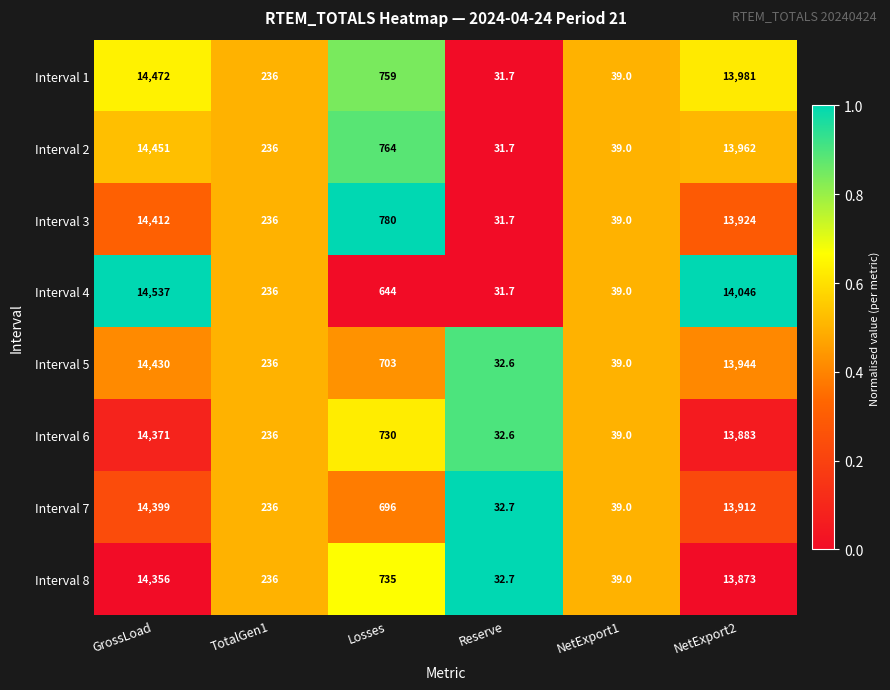

Between GrossLoad and NetExport1, which series saw the biggest shift?

Interval 4